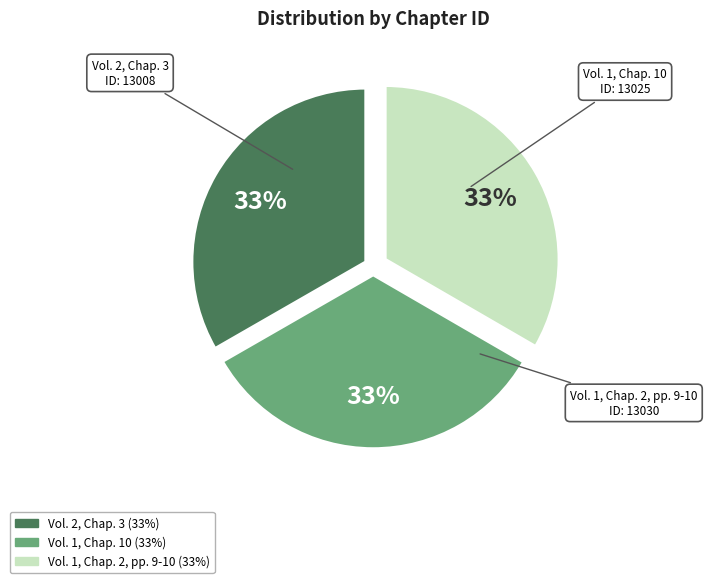

The Vol. 1, Chap. 10 slice represents 33% of the pie. True or false?

True